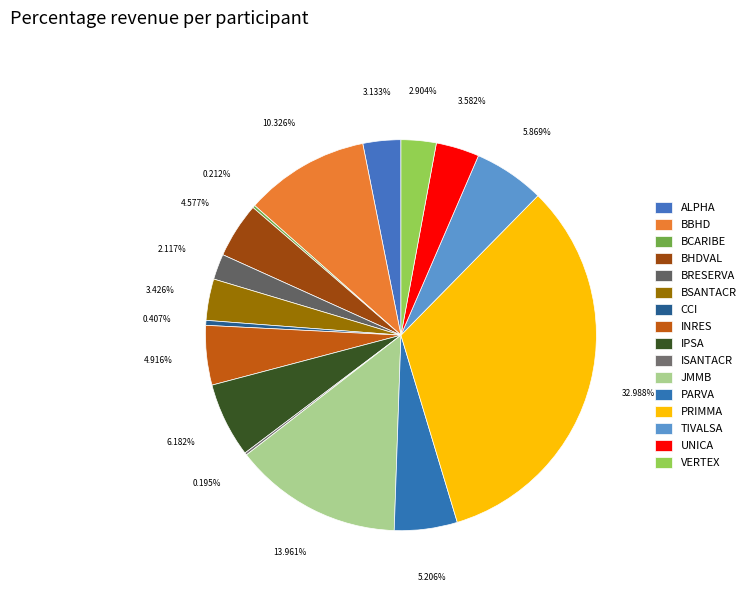

Count the number of slices in the pie.

16